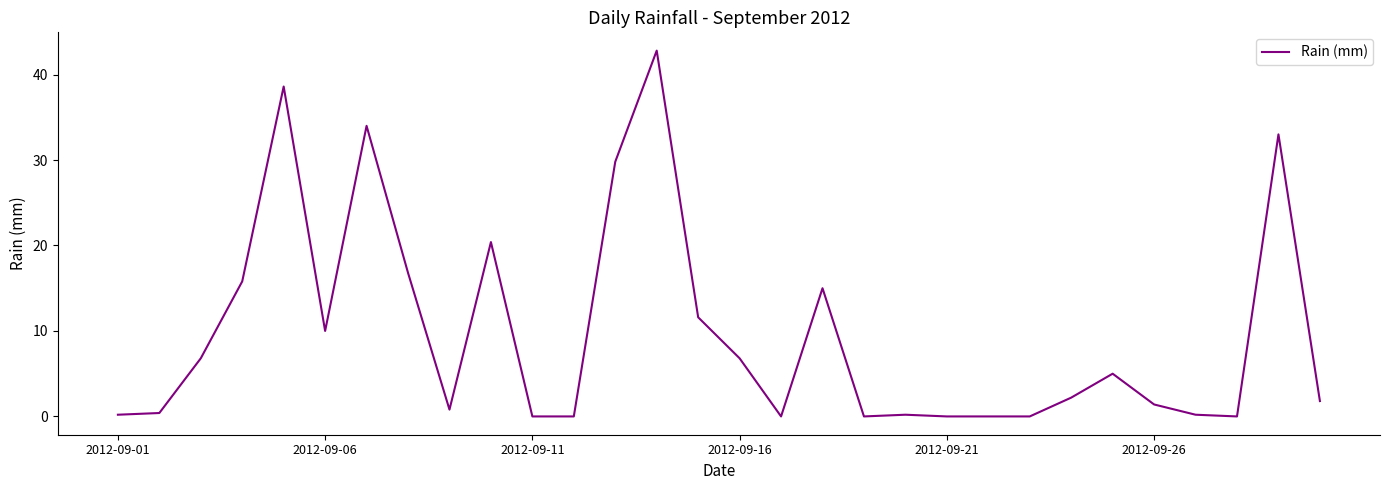

What is the difference between the maximum and minimum values?

42.8